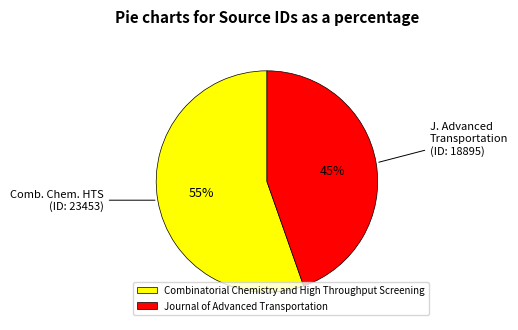

How many slices are in this pie chart?

2